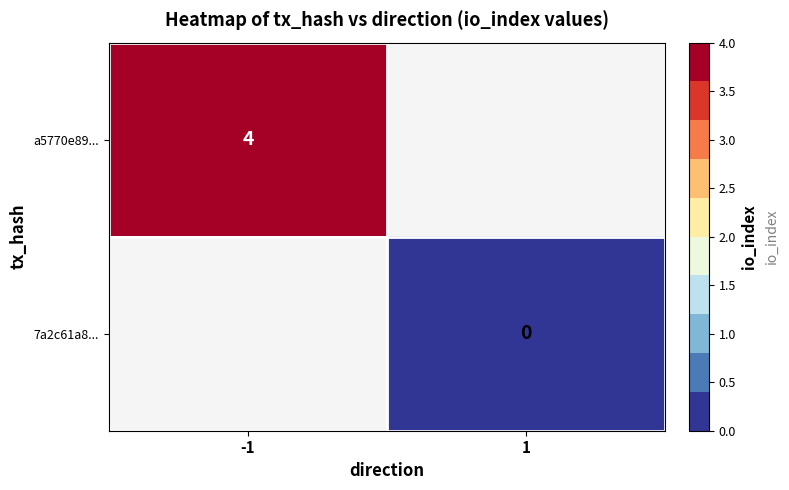

Is the value of 7a2c61a8... at 1 greater than the value of a5770e89... at -1?

No